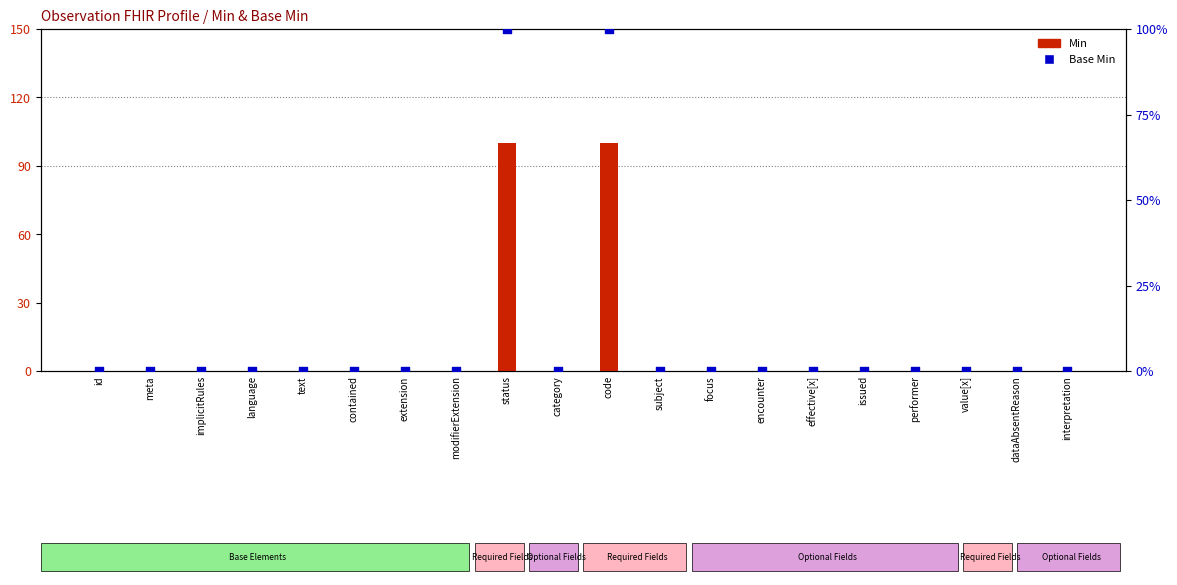

Which series contains the lowest Y value?

Min